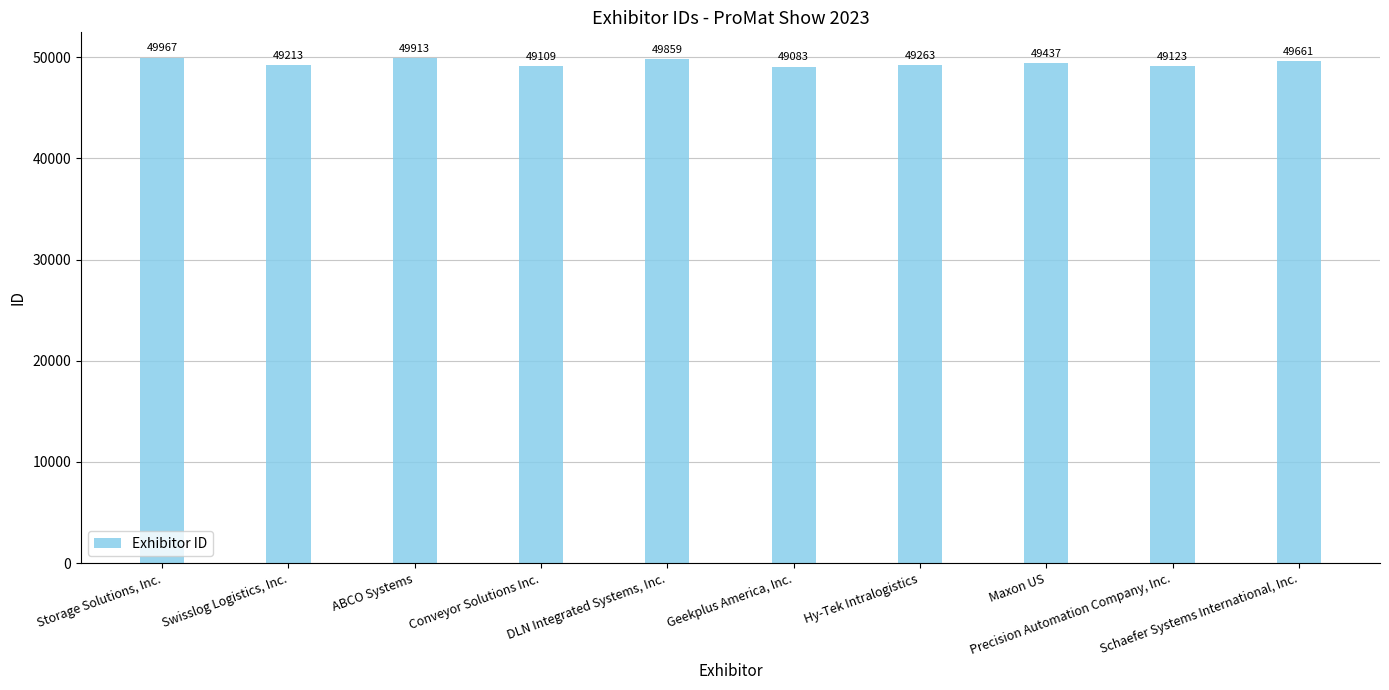

What is the difference between the maximum and minimum values?

884